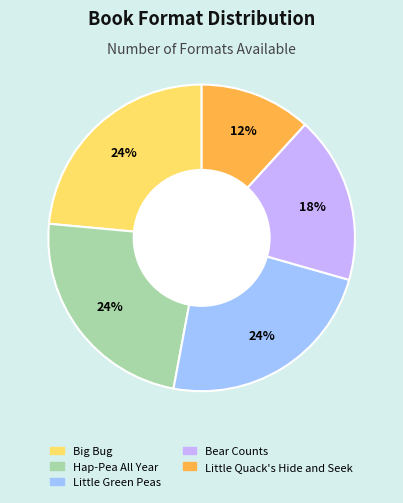

Is the sum of Hap-Pea All Year and Little Green Peas greater than half?

No